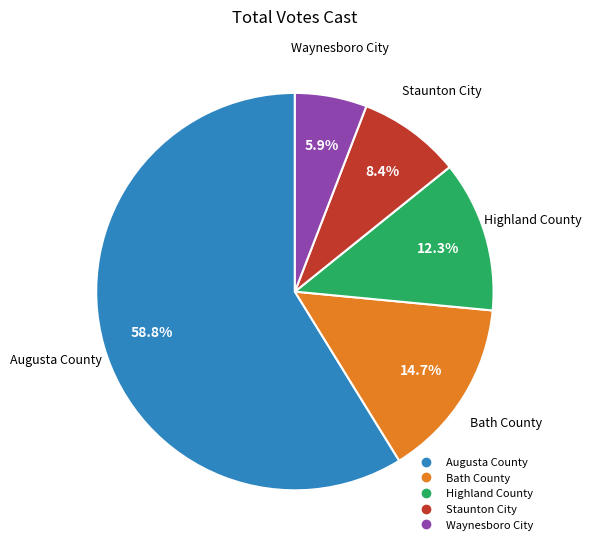

To the nearest percent, what percentage of the pie is Augusta County?

59%